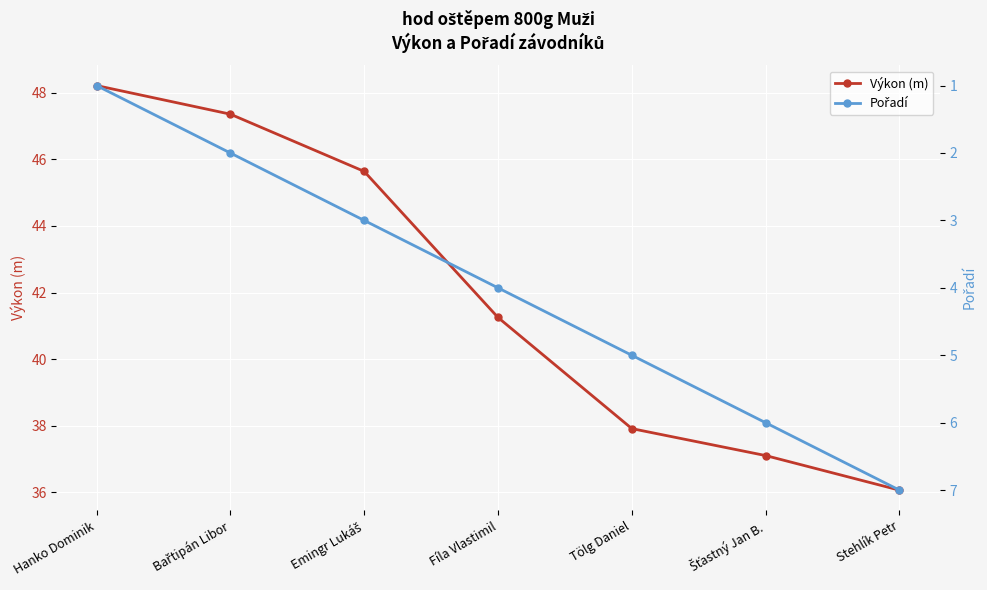

The Výkon (m) series shows 48.2 at Hanko Dominik. True or false?

True